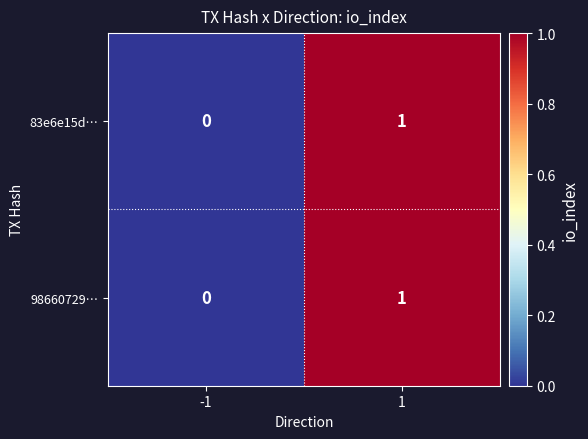

Reading left to right, list all the values displayed in this chart.

83e6e15d…: -1=0	1=1
98660729…: -1=0	1=1